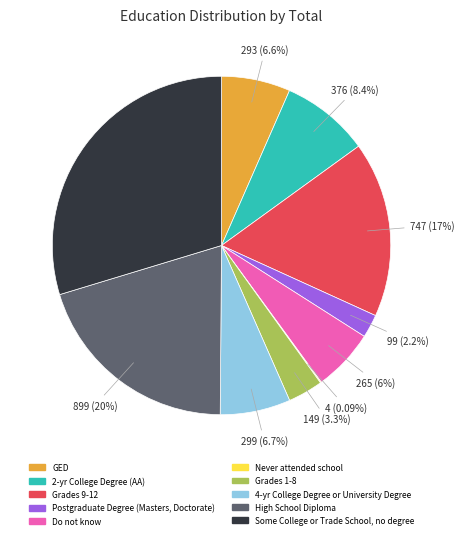

What is the largest slice in the pie chart?

Some College or Trade School, no degree